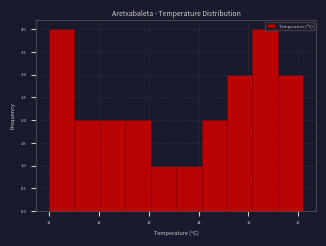

Reading left to right, list every bar in this chart as the range it spans on the x-axis followed by its height. Neither the bar edges nor the heights are printed on the chart, so give them approximately, as read against the axes.

11.00 to 11.51: 4
11.51 to 12.02: 2
12.02 to 12.53: 2
12.53 to 13.04: 2
13.04 to 13.55: 1
13.55 to 14.06: 1
14.06 to 14.57: 2
14.57 to 15.08: 3
15.08 to 15.59: 4
15.59 to 16.10: 3